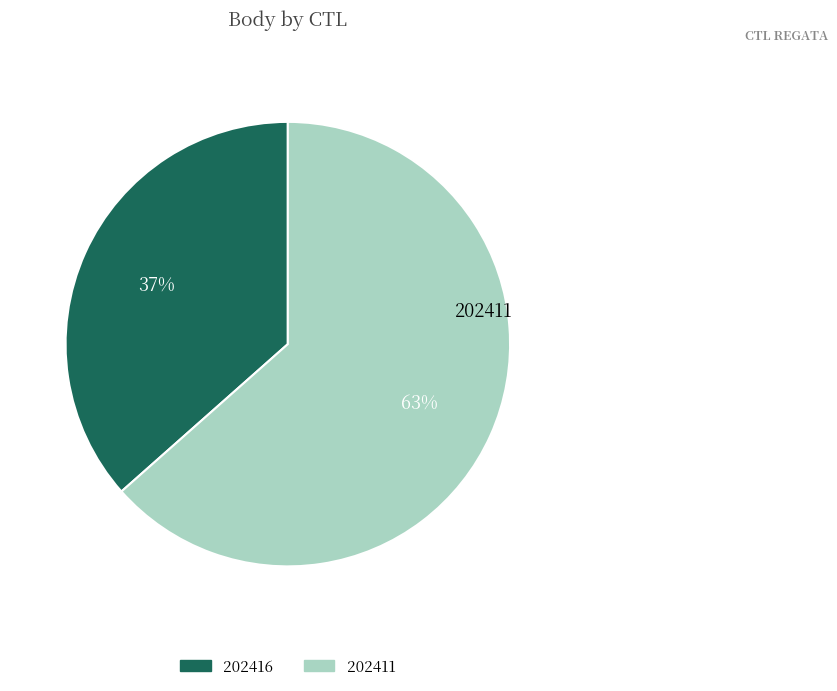

To the nearest percent, what is the average slice percentage?

50%